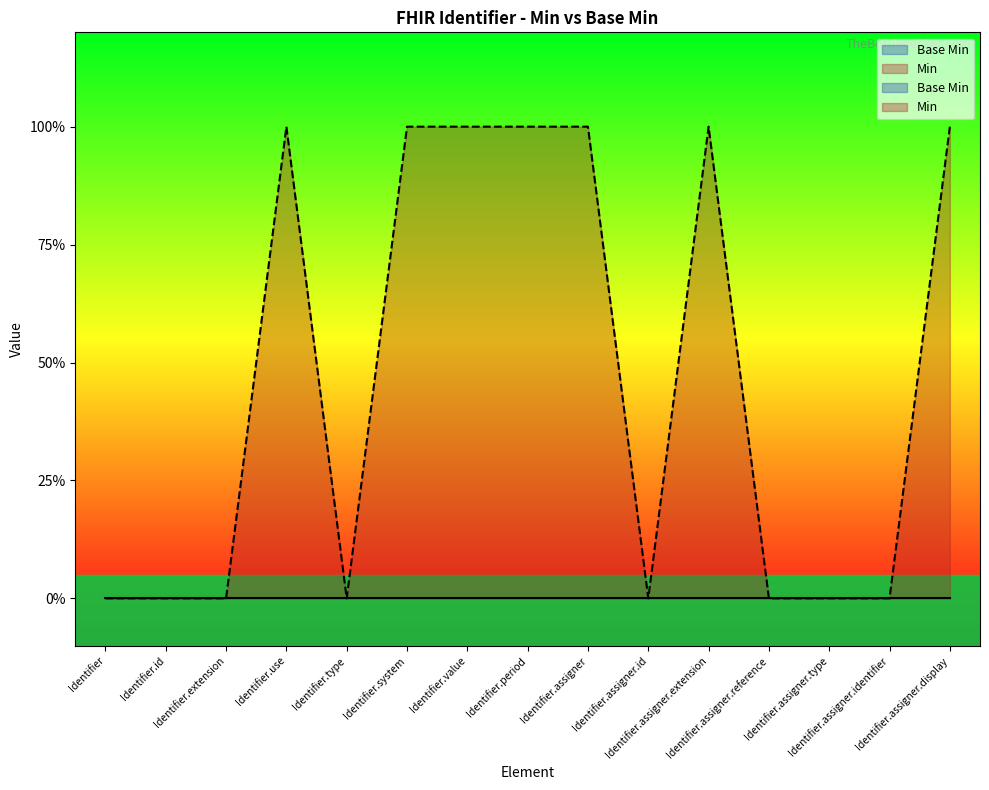

The chart shows a value of 0 at Identifier.assigner.id. True or false?

True